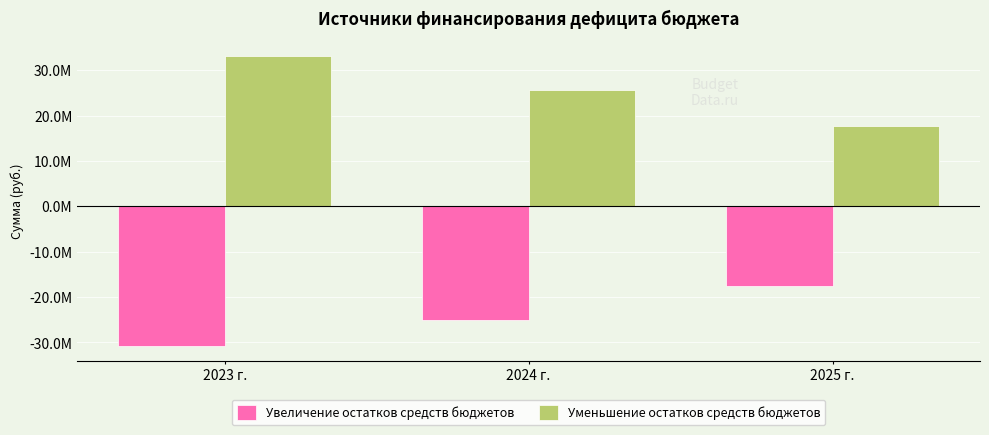

What is the difference between the maximum and minimum values in the Уменьшение остатков средств бюджетов series?

15441465.6